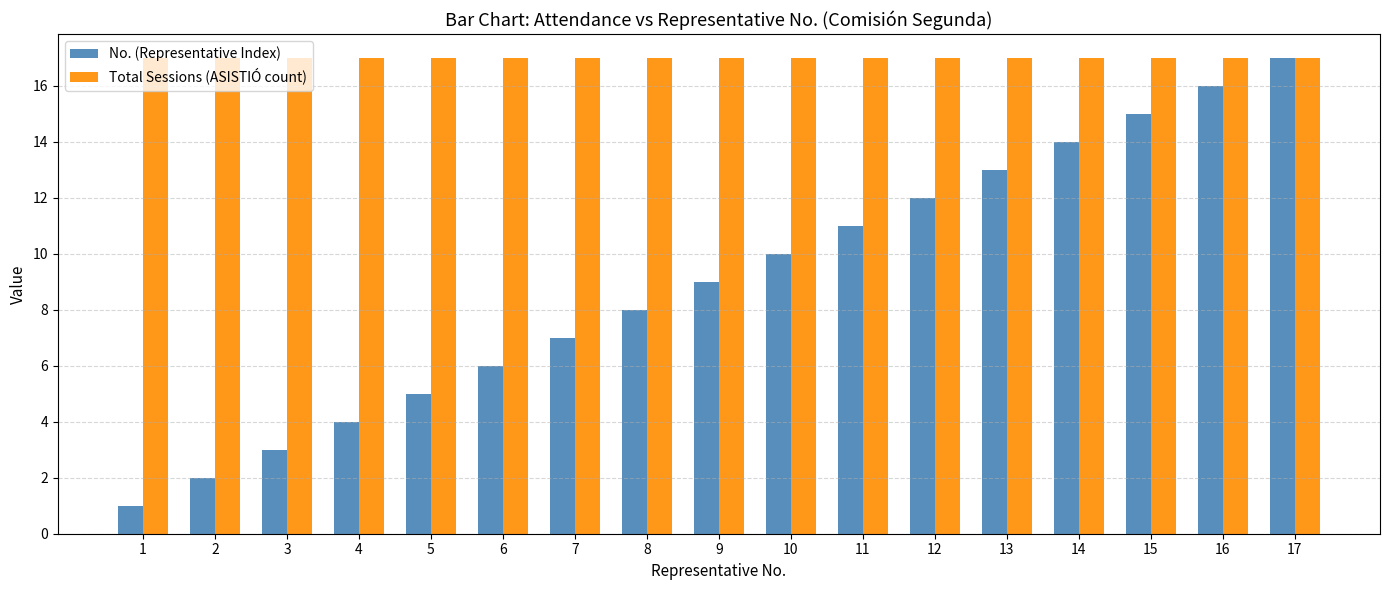

Reading left to right, list all the values displayed in this chart.

No. (Representative Index): 1=1	2=2	3=3	4=4	5=5	6=6	7=7	8=8	9=9	10=10	11=11	12=12	13=13	14=14	15=15	16=16	17=17
Total Sessions (ASISTIÓ count): 1=17	2=17	3=17	4=17	5=17	6=17	7=17	8=17	9=17	10=17	11=17	12=17	13=17	14=17	15=17	16=17	17=17